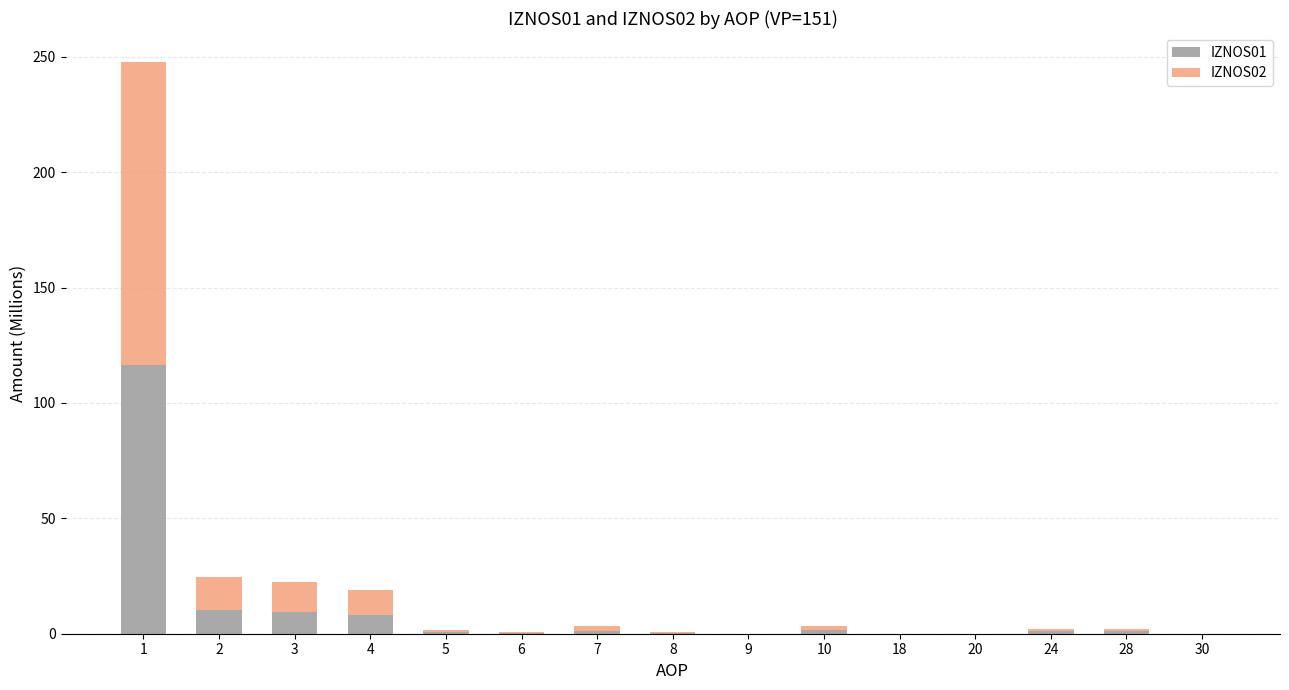

What is the difference between the IZNOS01 values at 10 and 5?

0.8